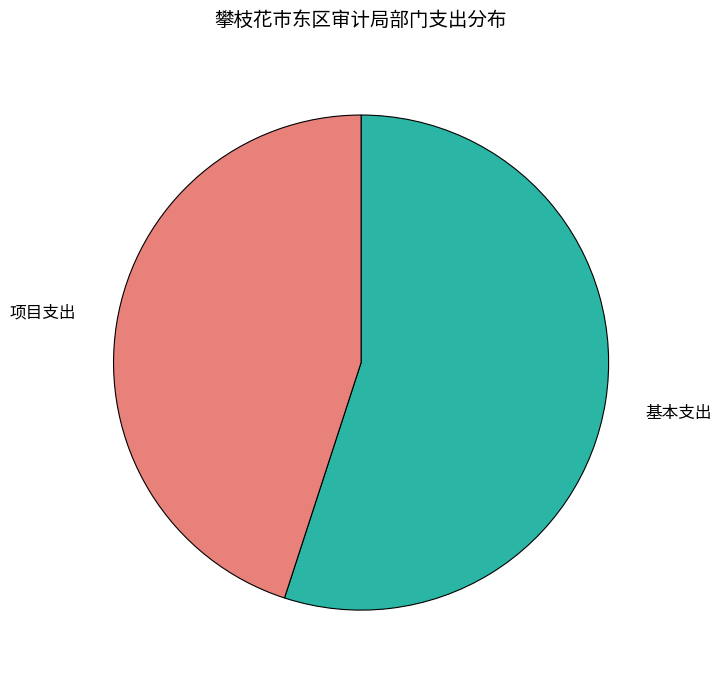

What is the largest slice in the pie chart?

基本支出